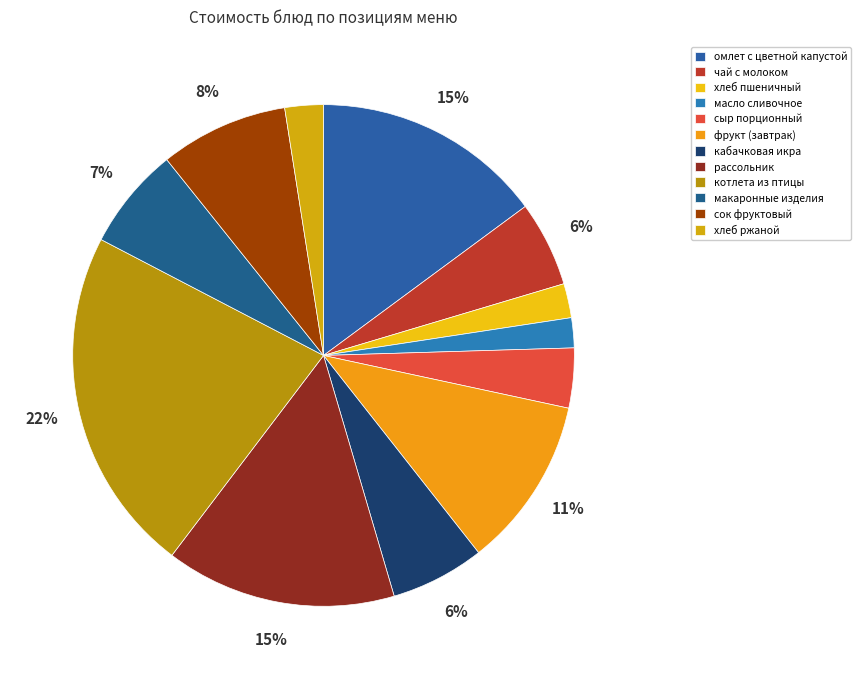

Which category has the smallest portion of the pie?

масло сливочное